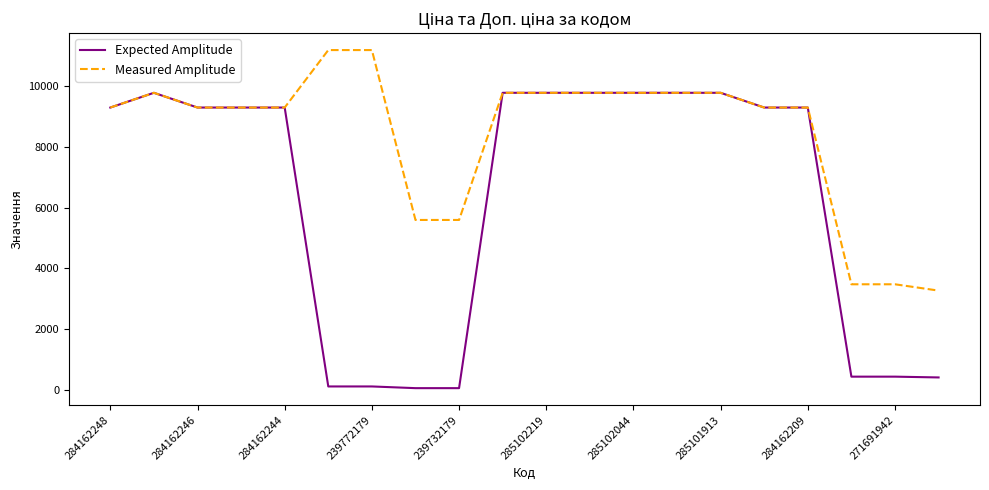

Which series has the largest total across all categories?

Measured Amplitude